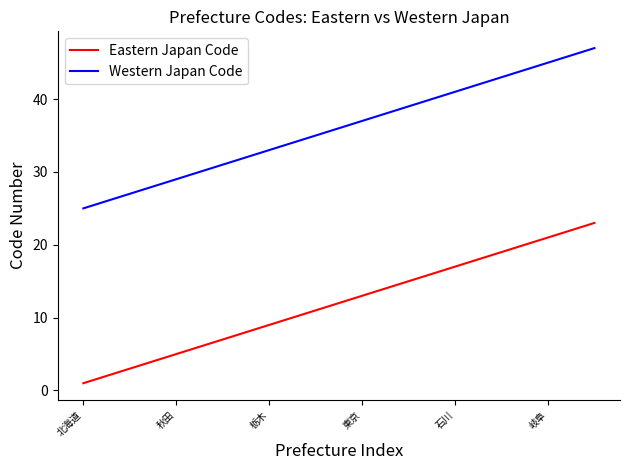

True or false: Eastern Japan Code and Western Japan Code cross at least once.

False